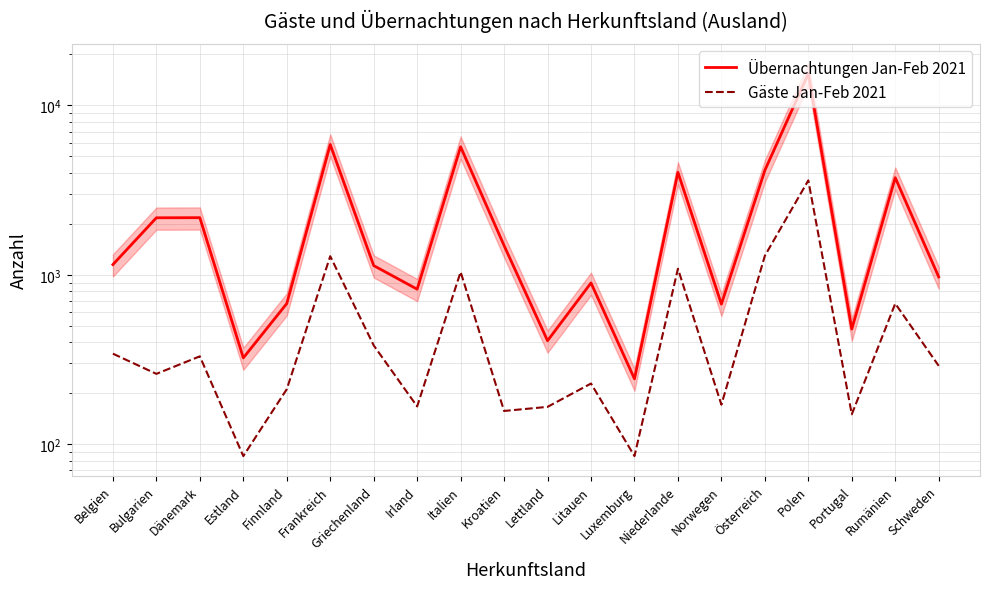

Which has a higher value, Rumänien or Dänemark?

Rumänien